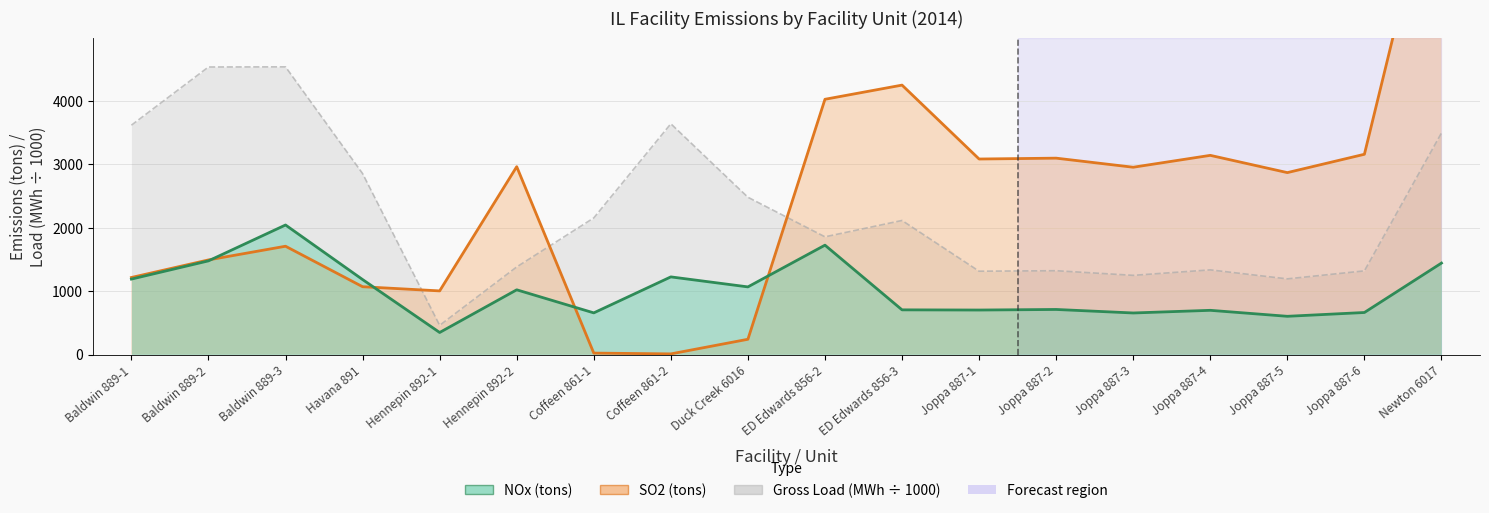

Reading left to right, extract all data points from this chart.

SO2 (tons): 1213.4	1490.3	1705.8	1068.0	1002.1	2958.9	22.4	9.8	240.0	4020.8	4244.1	3079.7	3093.3	2950.3	3137.4	2865.6	3154.4	8126.0
NOx (tons): 1188.0	1475.3	2040.3	1180.9	346.9	1019.3	655.8	1222.8	1065.1	1722.6	703.5	700.6	709.6	654.3	696.1	601.9	661.8	1440.2
Gross Load (MW-h): 3612.7	4529.5	4531.7	2850.5	459.7	1379.7	2151.7	3635.2	2477.5	1854.0	2111.6	1312.3	1320.2	1247.1	1333.4	1191.7	1317.6	3490.2